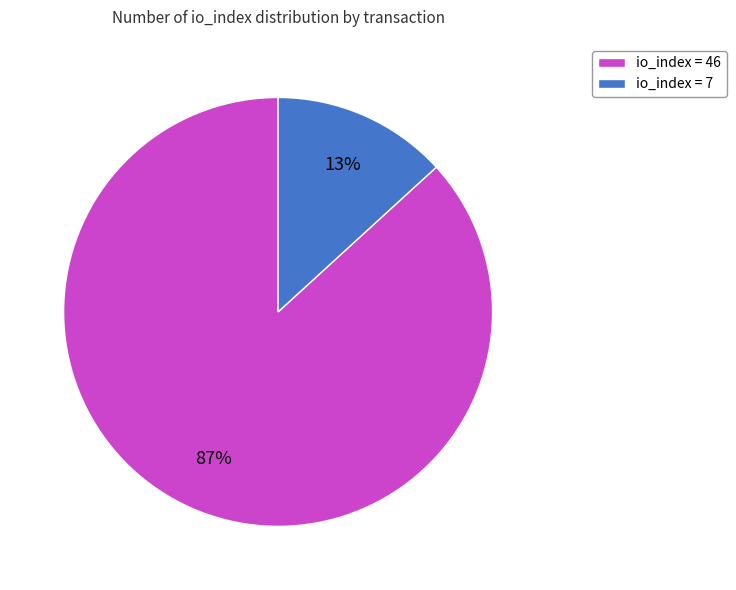

Is it true that io_index = 46 is 79% of the pie?

False